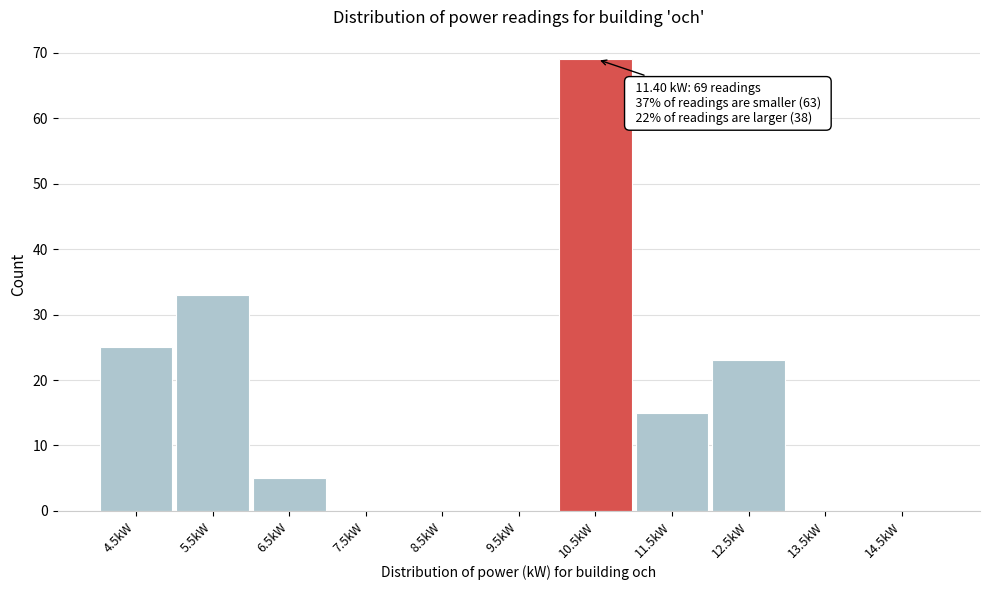

Reading right to left, extract all data points from this chart.

14.5kW=0	13.5kW=0	12.5kW=23	11.5kW=15	10.5kW=69	9.5kW=0	8.5kW=0	7.5kW=0	6.5kW=5	5.5kW=33	4.5kW=25